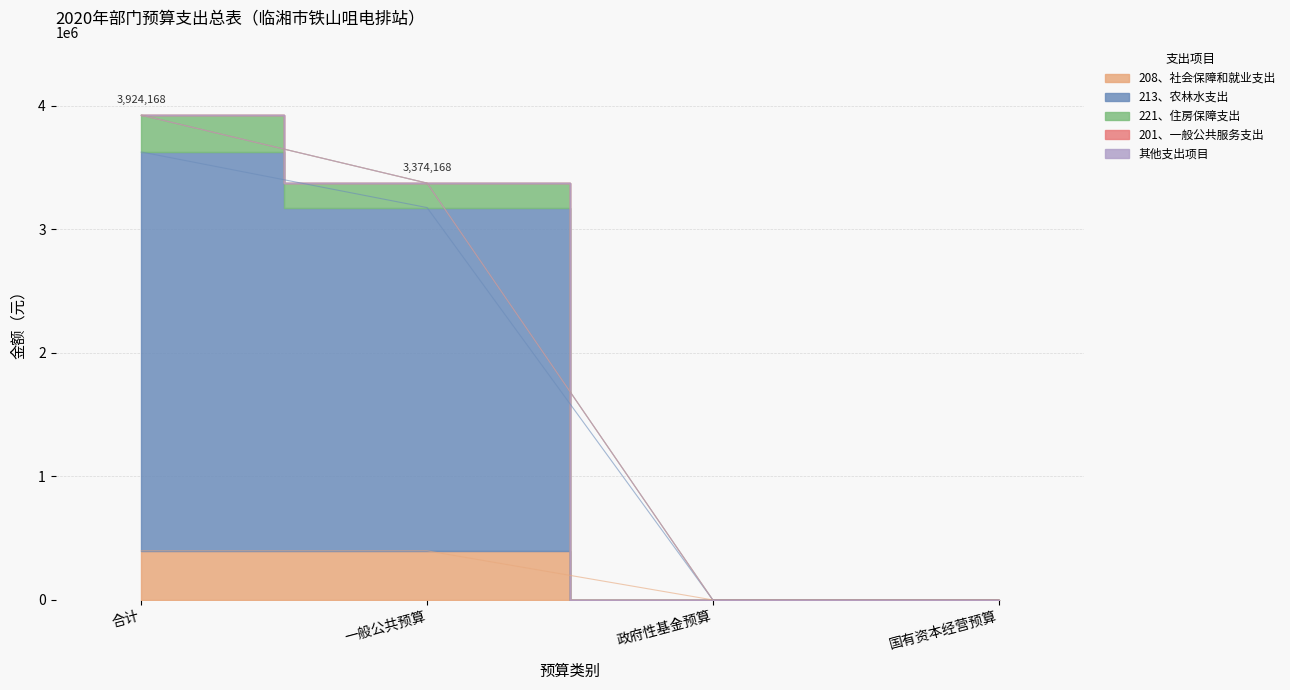

True or false: 213、农林水支出 and 208、社会保障和就业支出 intersect in this chart.

False